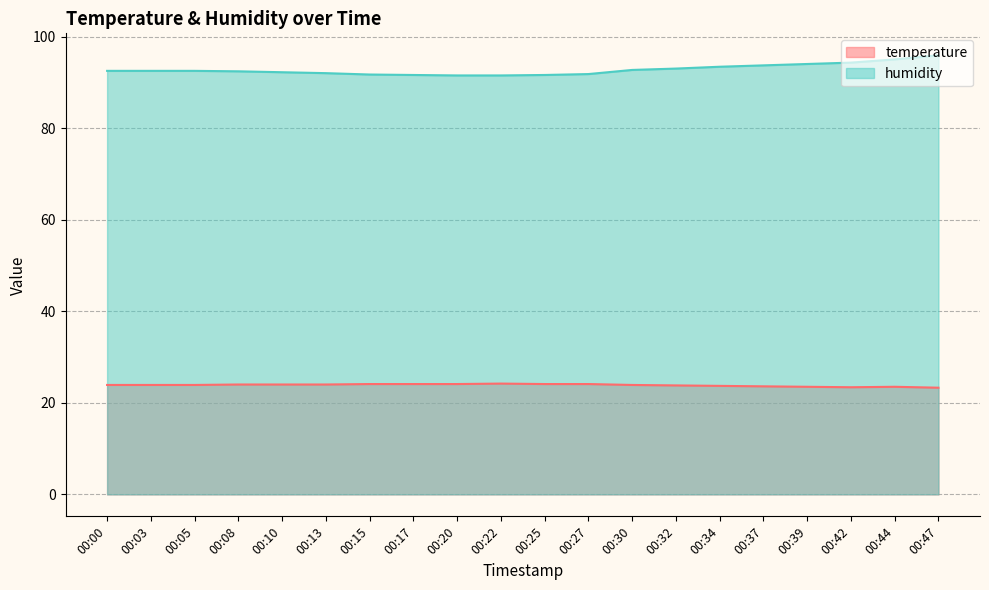

How many temperature values are between 23 and 24?

14